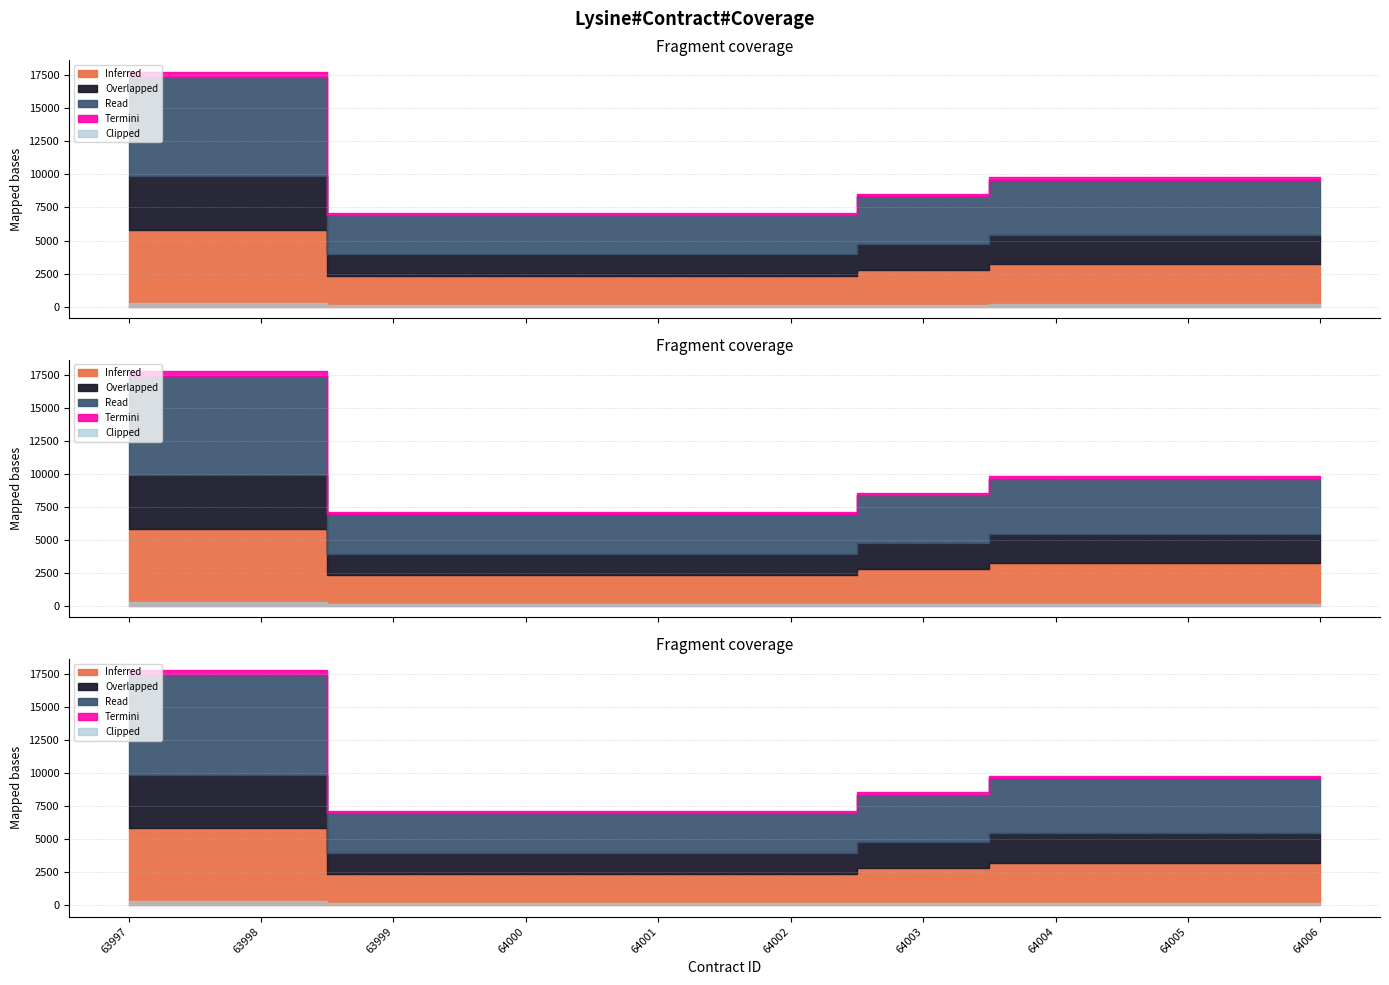

What is the smallest value displayed?

2320.0